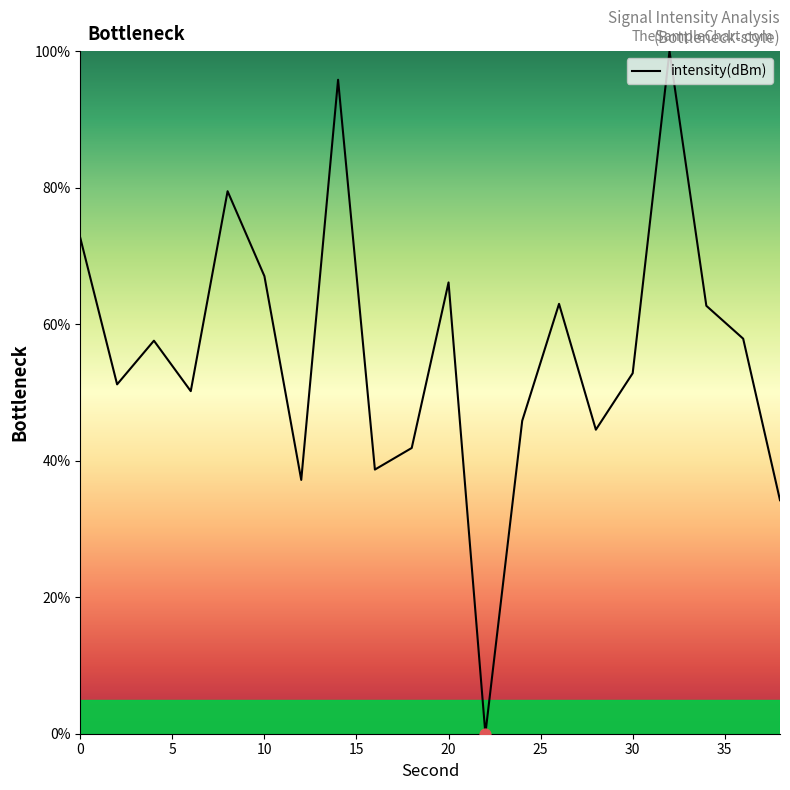

What is the maximum value shown in the chart?

100.0